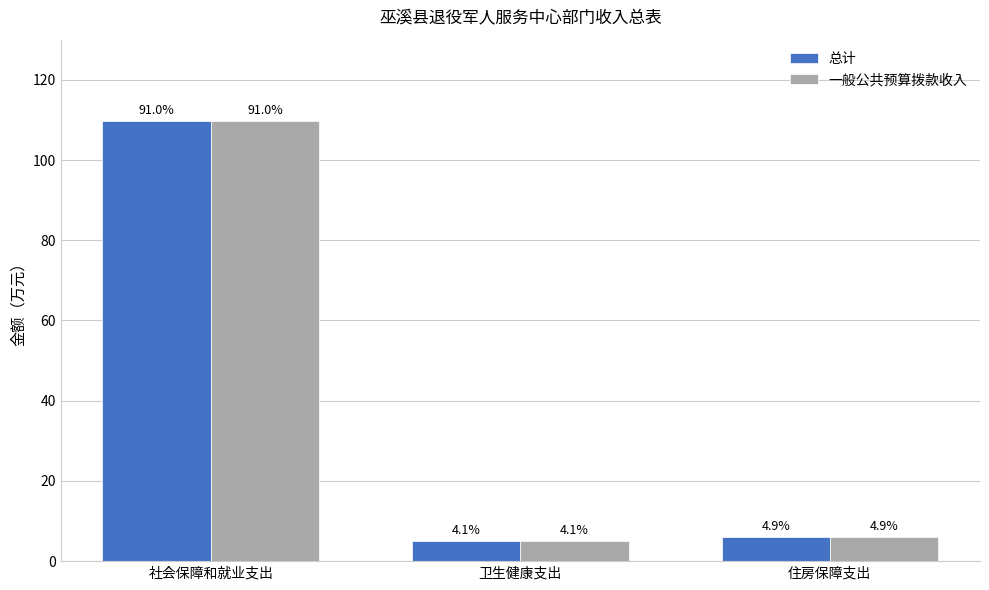

Reading left to right, extract all data points from this chart.

总计: 社会保障和就业支出=109.8	卫生健康支出=4.9	住房保障支出=5.9
一般公共预算拨款收入: 社会保障和就业支出=109.8	卫生健康支出=4.9	住房保障支出=5.9